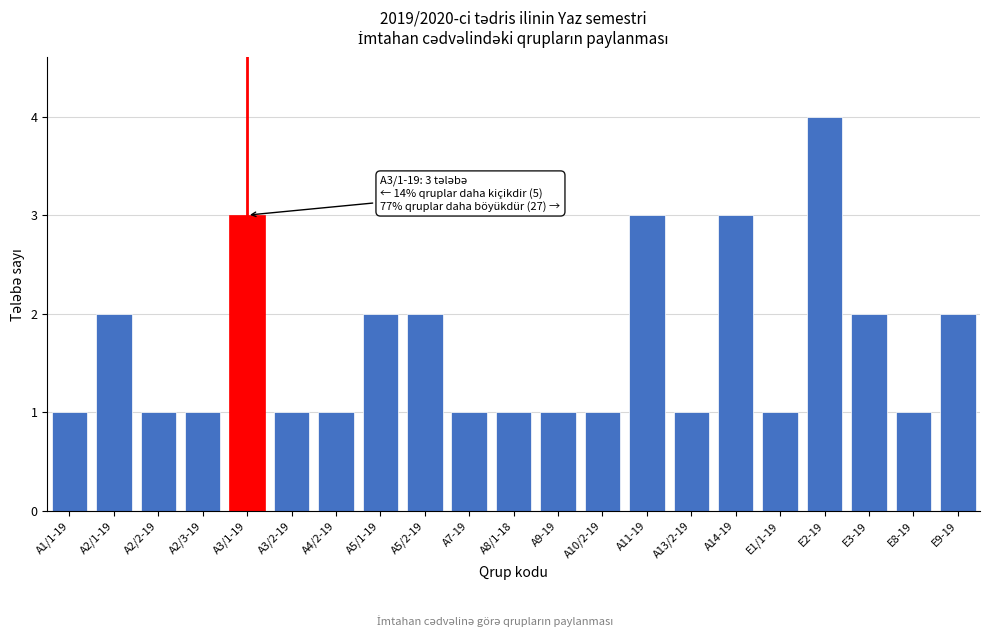

Reading left to right, list all the values displayed in this chart.

1	2	1	1	3	1	1	2	2	1	1	1	1	3	1	3	1	4	2	1	2